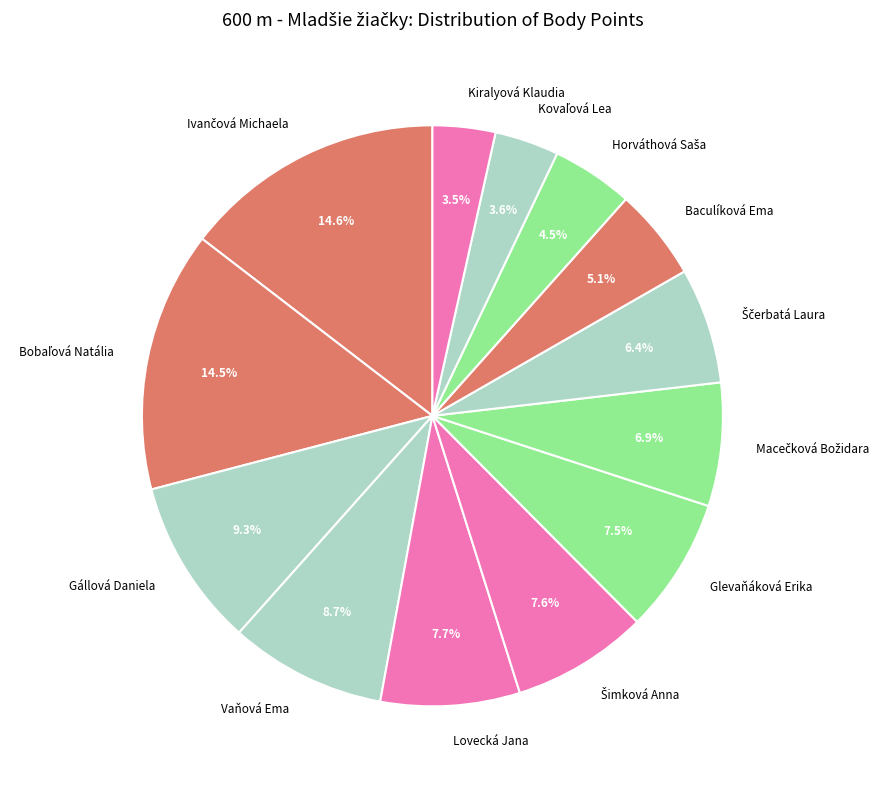

What is the ratio of the value at Gállová Daniela to the value at Glevaňáková Erika?

1.2